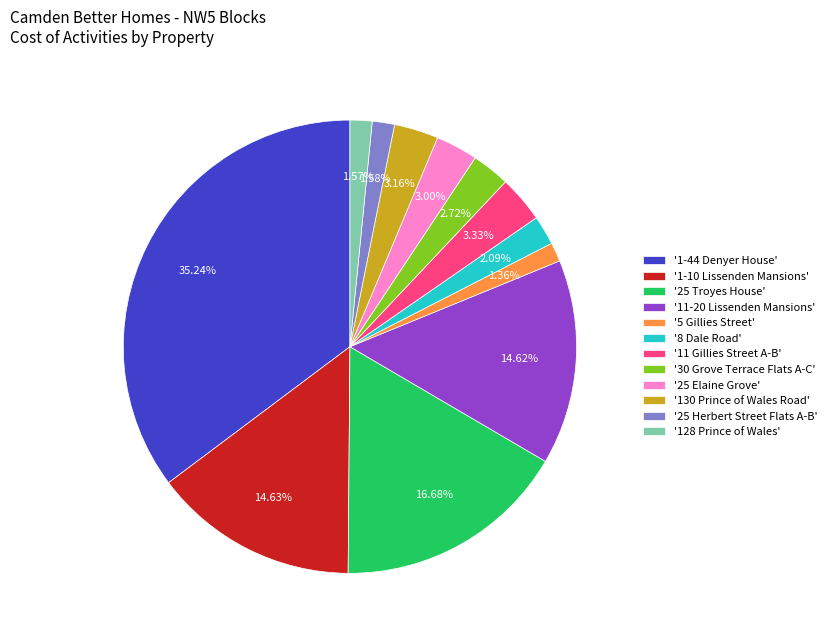

Is there any slice that represents more than half of the pie?

No